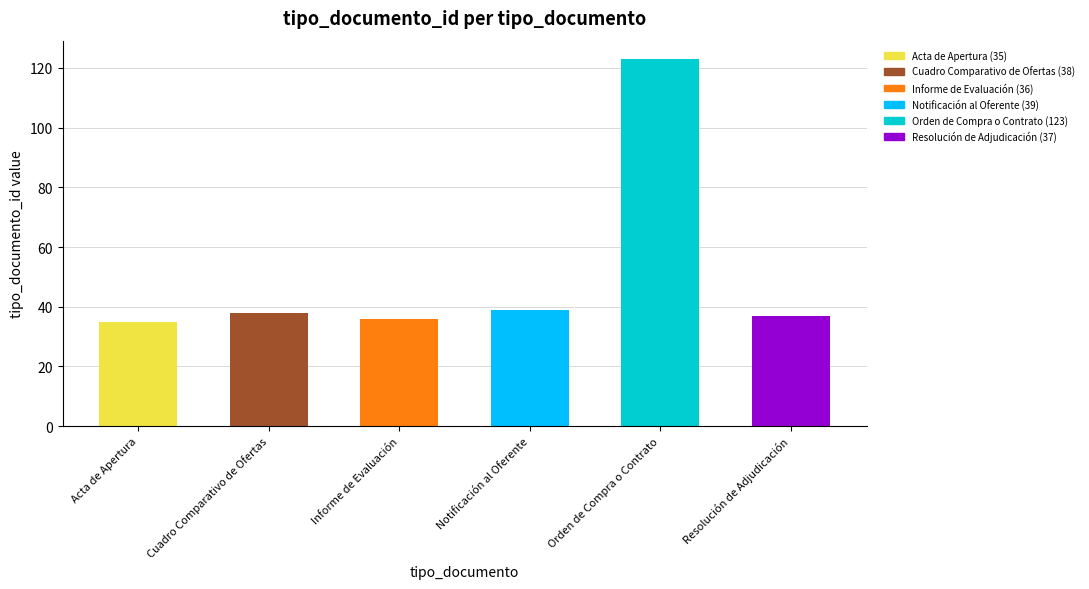

Reading right to left, transcribe all the data shown in this chart.

Resolución de Adjudicación=37	Orden de Compra o Contrato=123	Notificación al Oferente=39	Informe de Evaluación=36	Cuadro Comparativo de Ofertas=38	Acta de Apertura=35